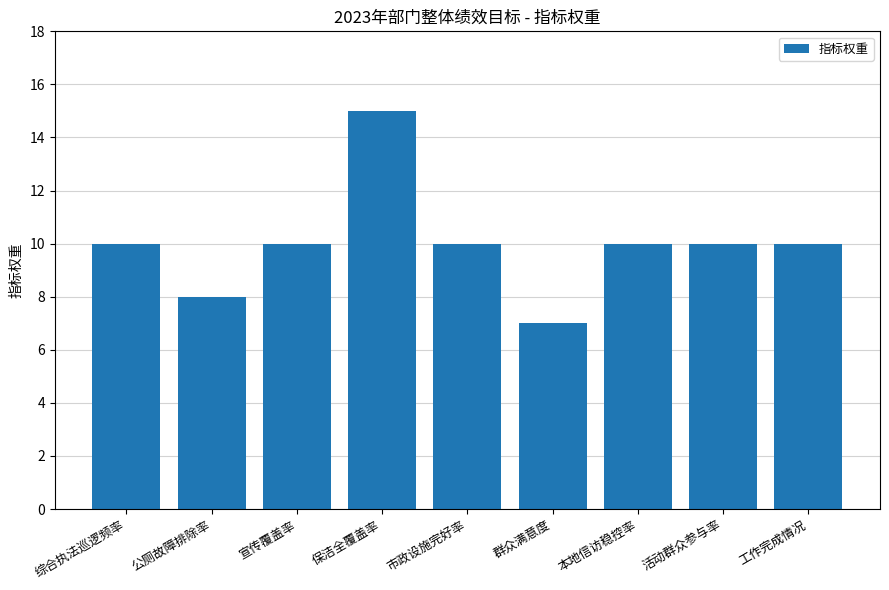

Which label corresponds to the largest value in the chart?

保洁全覆盖率